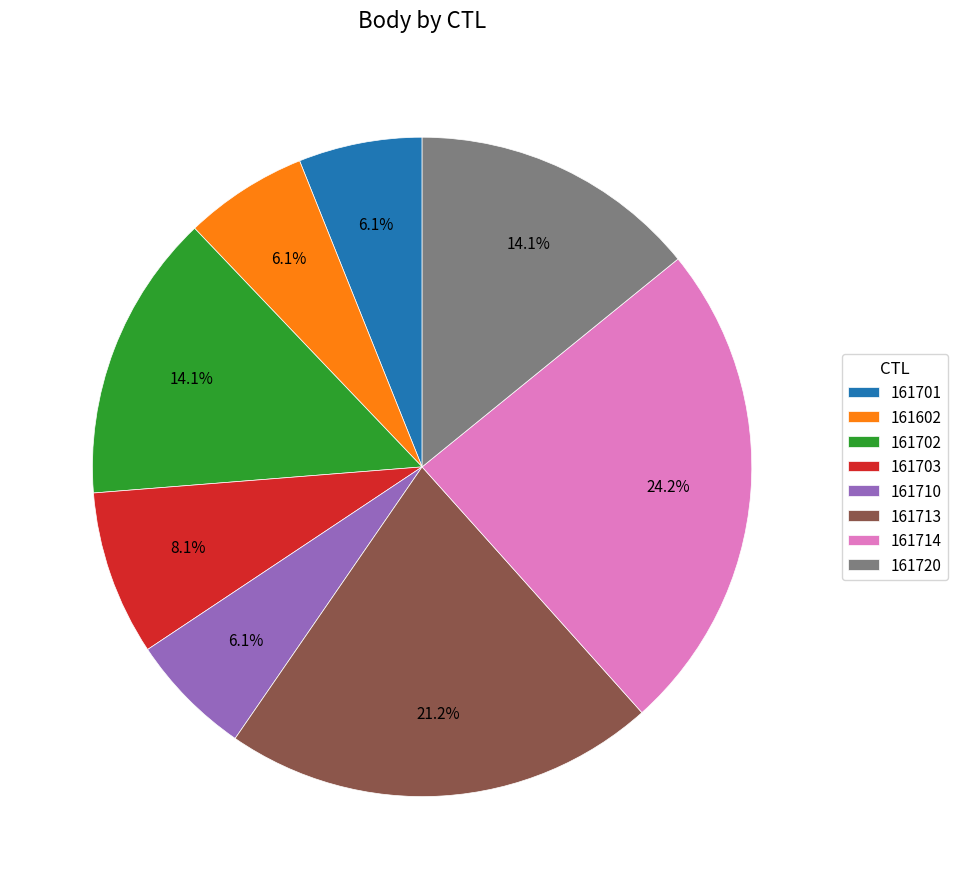

To the nearest percent, what percentage of the pie is 161710?

6%